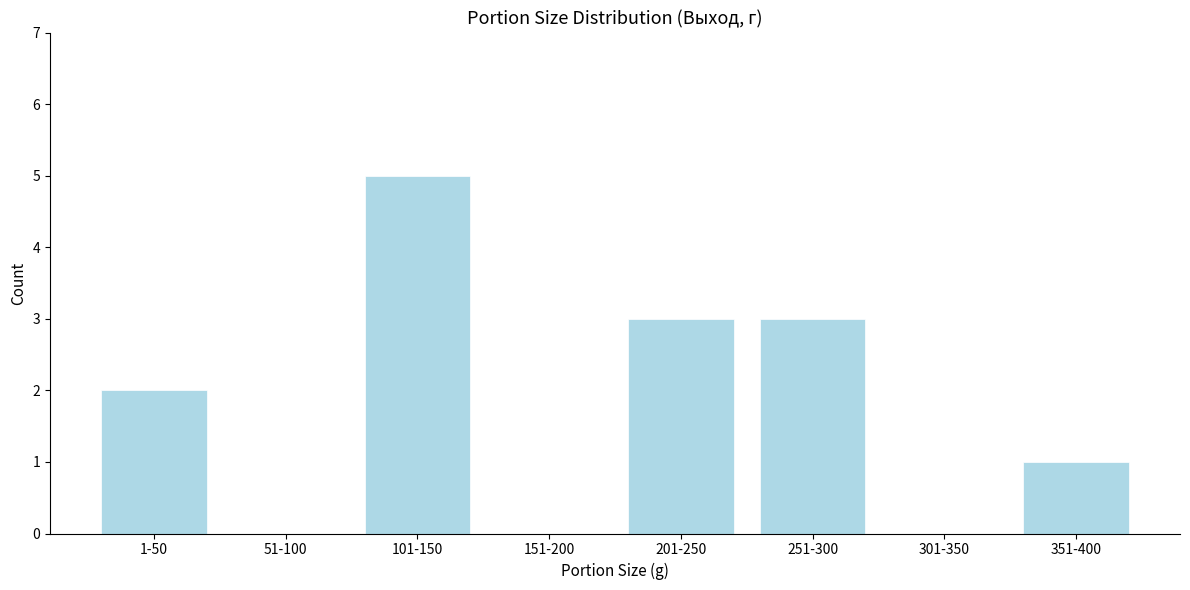

Reading left to right, transcribe all the data shown in this chart.

1-50=2	51-100=0	101-150=5	151-200=0	201-250=3	251-300=3	301-350=0	351-400=1